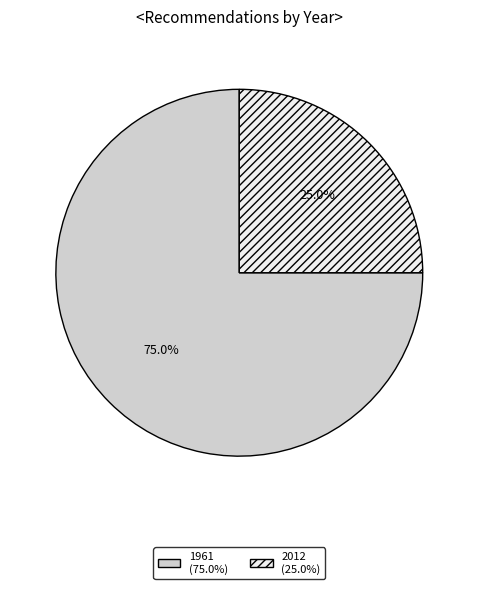

Is there any slice that represents more than half of the pie?

Yes